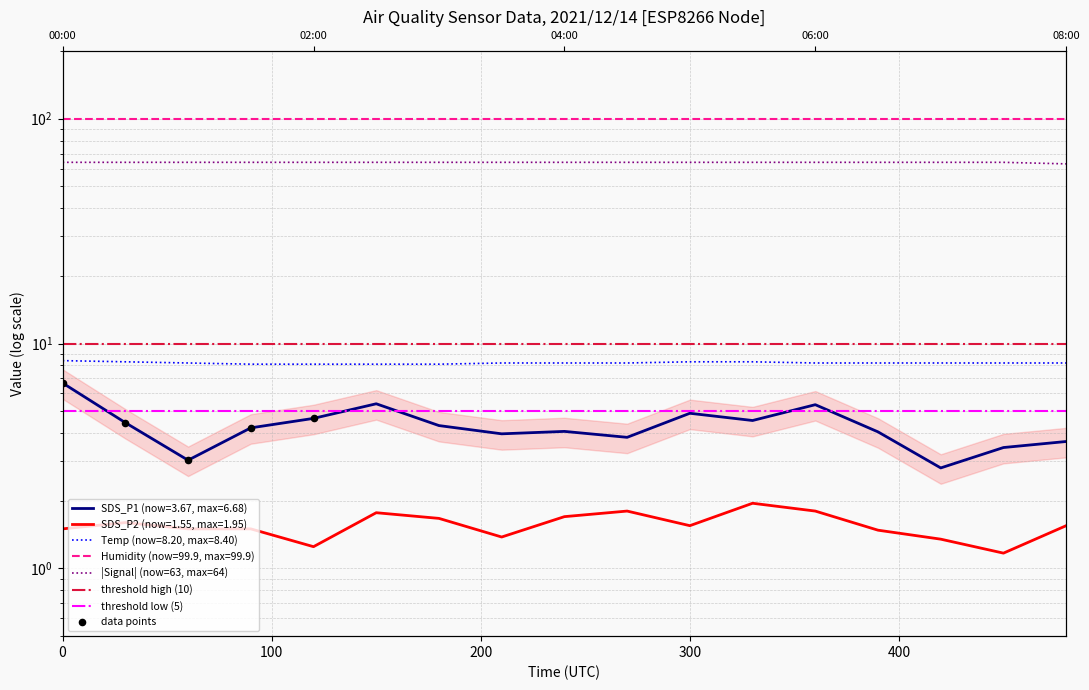

Which series contains the lowest Y value?

SDS_P2